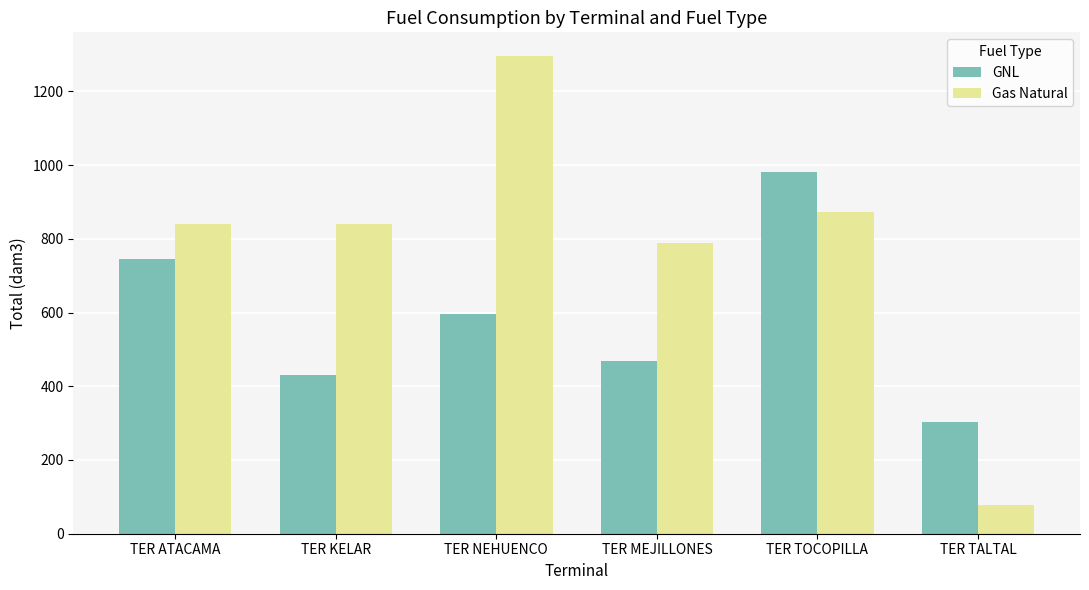

At how many categories does at least one series exceed 635?

5